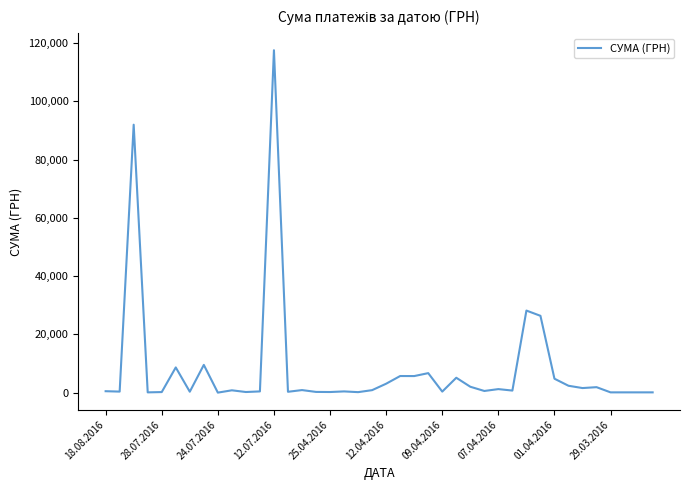

Count the number of categories in the chart.

40